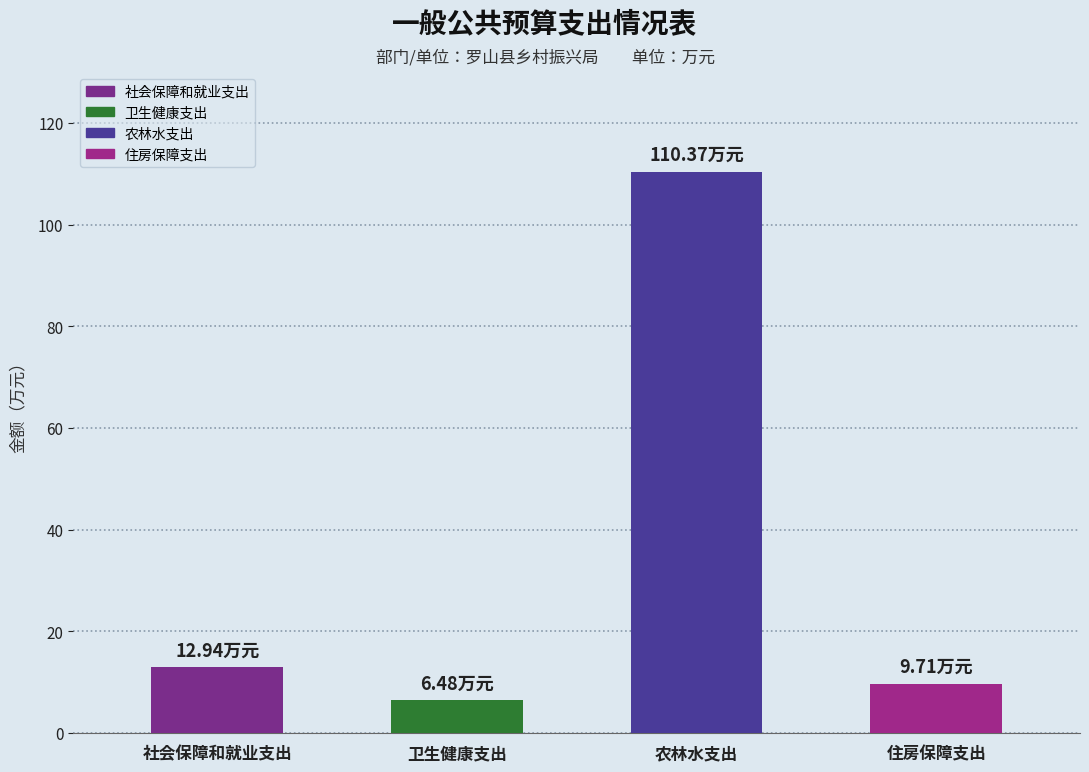

What is the maximum value shown in the chart?

110.4